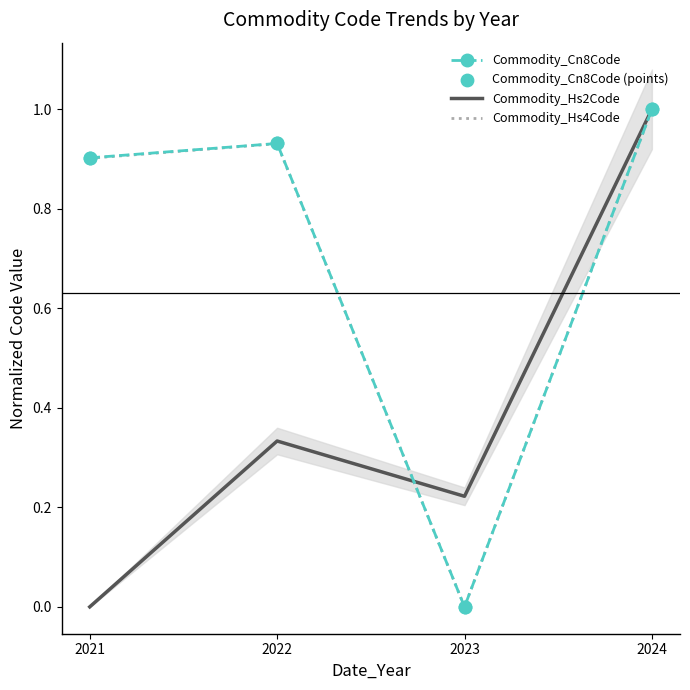

Which series contains the lowest Y value?

Commodity_Cn8Code